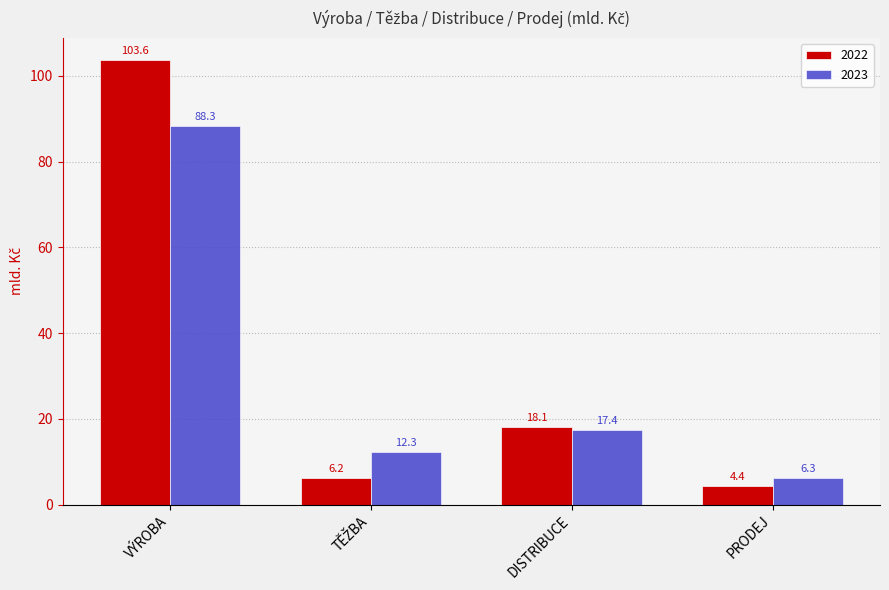

Which series has the widest spread of values?

2022